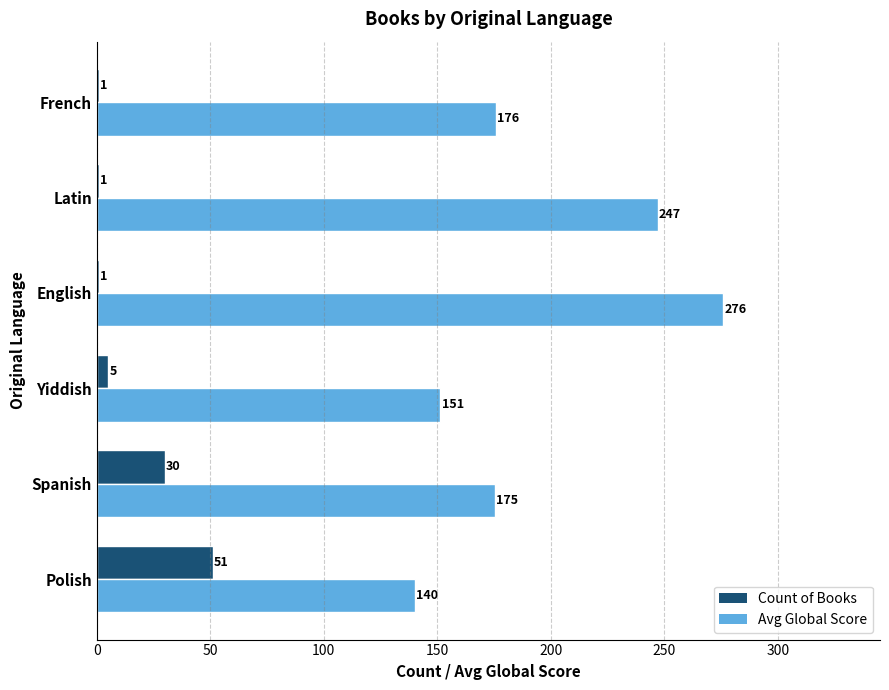

Which series changed the most between Polish and French?

Count of Books